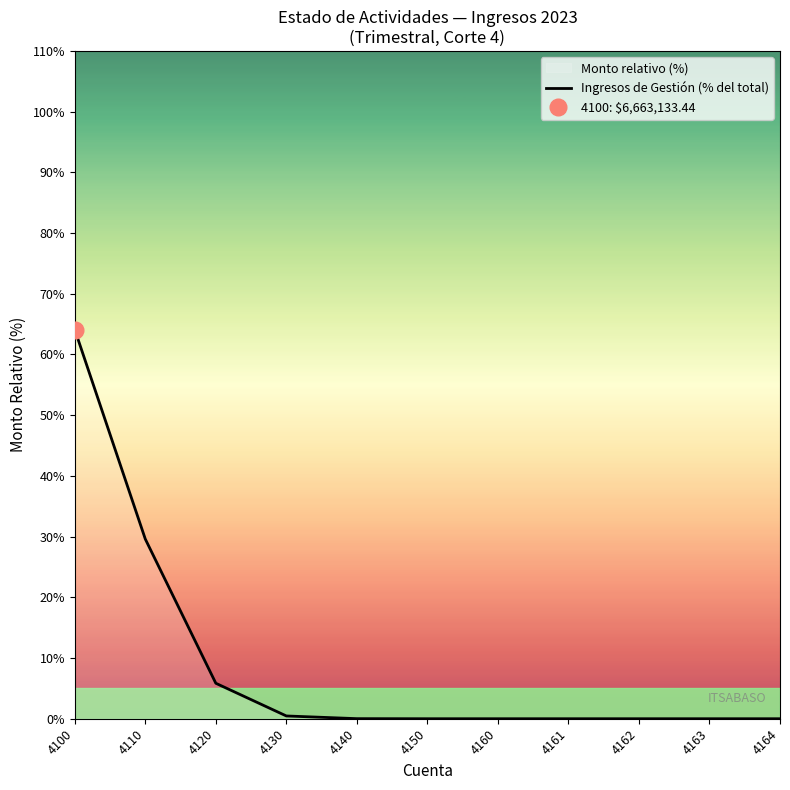

Is it true that the value at 4100 is 108.9?

False